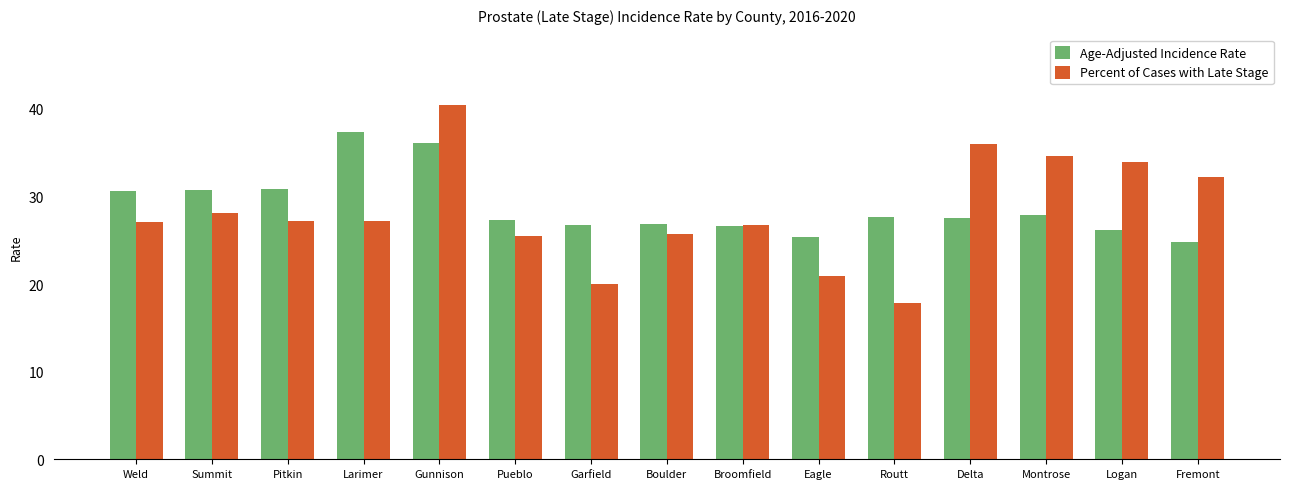

How many series are shown in this chart?

2